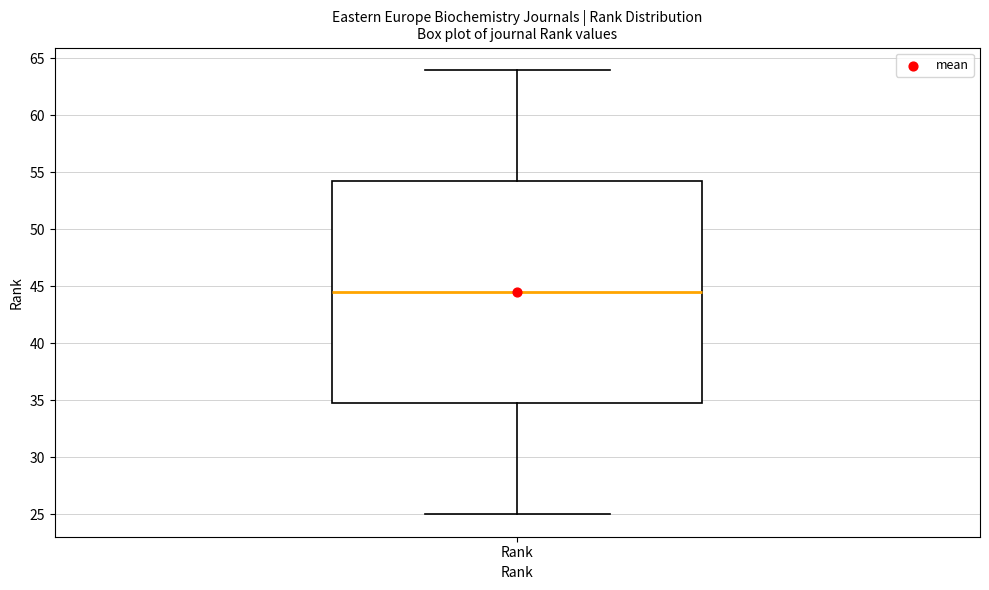

Where does the upper whisker of the box for Rank end on the y-axis? The values are not printed on the chart, so give them approximately, as read against the axis.

64.0